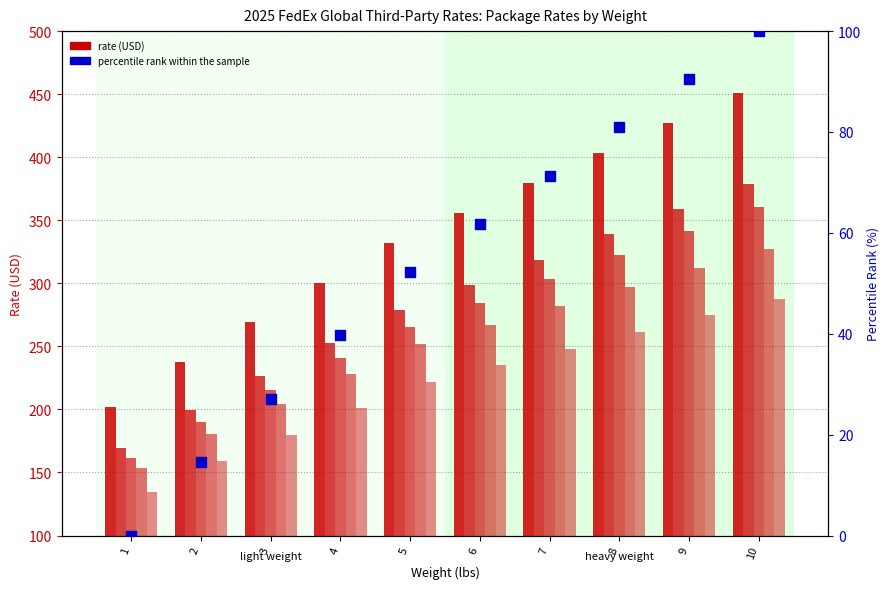

What is the total value across all series at 6?

1503.4